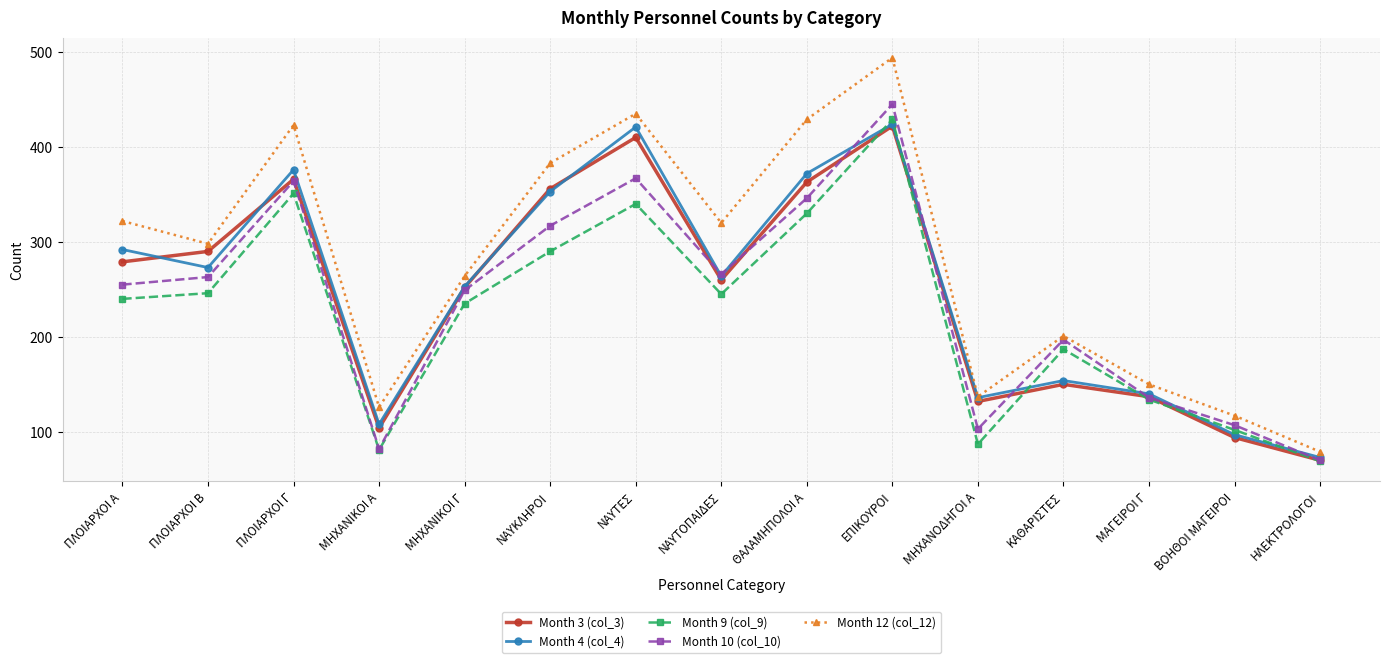

Count the number of categories in the chart.

15